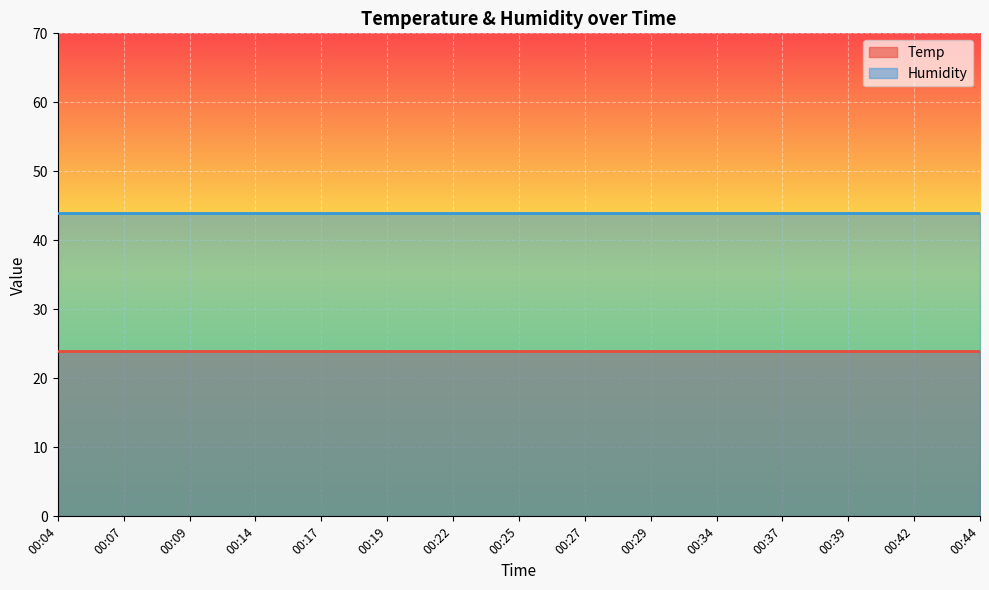

What is the value of the Humidity point at the 12th from the left?

44